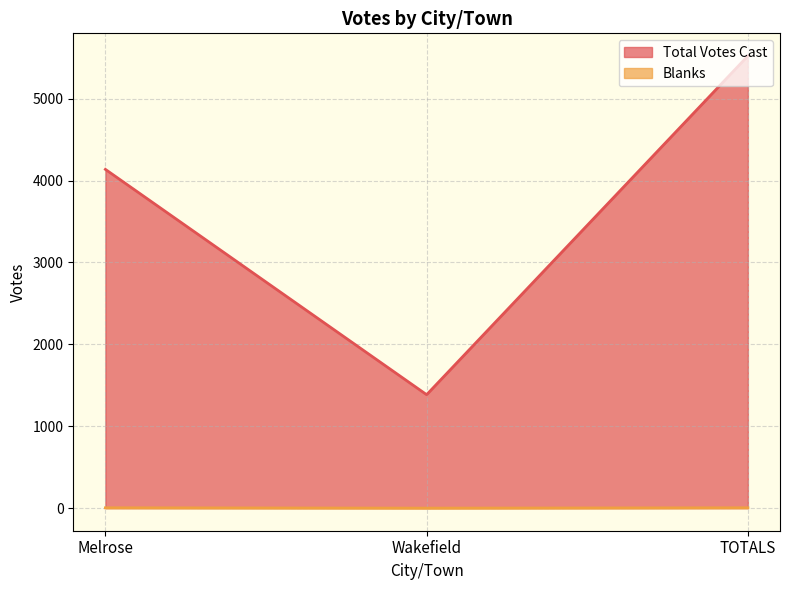

Between Melrose and TOTALS, which series saw the biggest shift?

Total Votes Cast